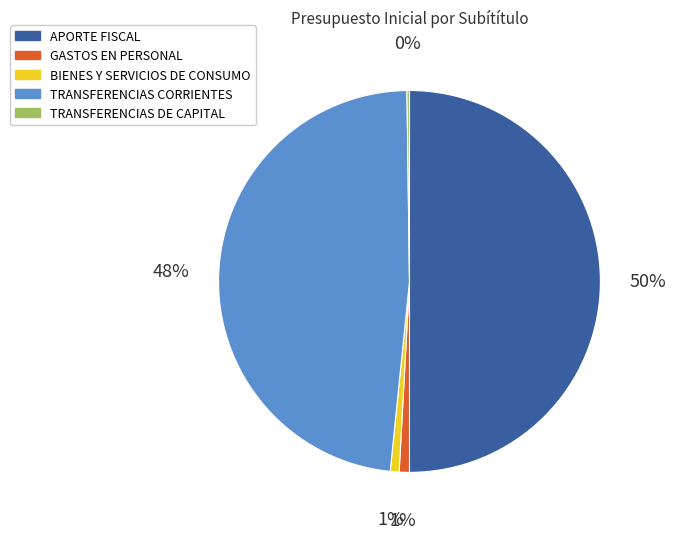

Combined, do TRANSFERENCIAS CORRIENTES and BIENES Y SERVICIOS DE CONSUMO account for over 50%?

No